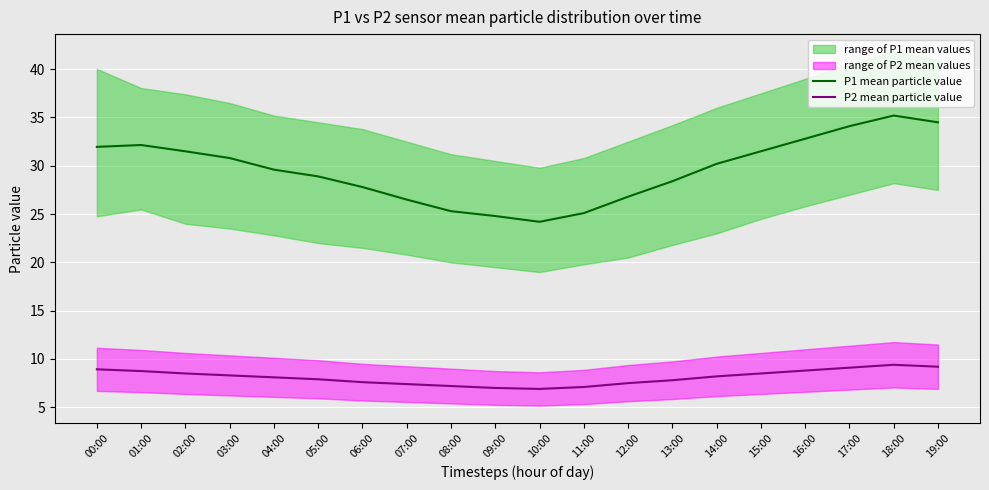

Is it true that P2 mean particle value equals 8.1 at 04:00?

True